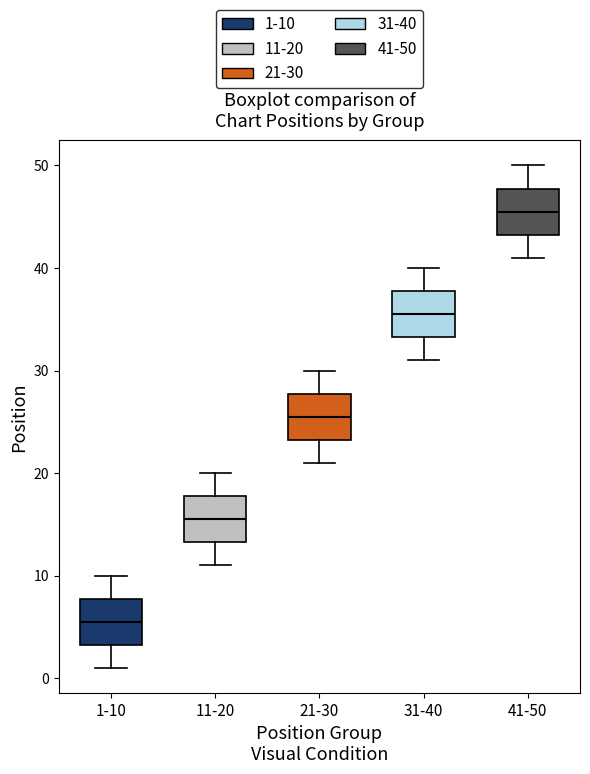

Reading left to right, transcribe this box plot: for each box, give where its median line is, the range the box spans, and where its two whiskers end, as read against the y-axis. The values are not printed on the chart, so give them approximately, as read against the axis.

1-10: median 6, box 3 to 8, whiskers 1 to 10
11-20: median 16, box 13 to 18, whiskers 11 to 20
21-30: median 26, box 23 to 28, whiskers 21 to 30
31-40: median 36, box 33 to 38, whiskers 31 to 40
41-50: median 46, box 43 to 48, whiskers 41 to 50